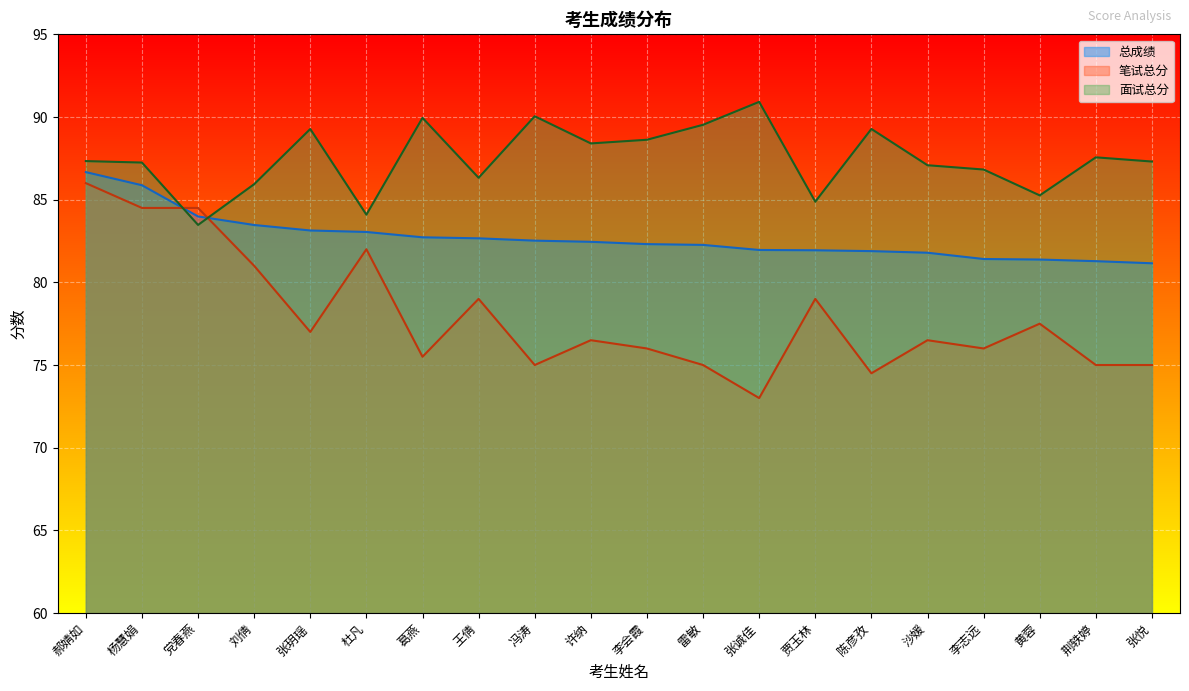

Which series ends up on top after the final intersection of 面试总分 and 笔试总分?

面试总分